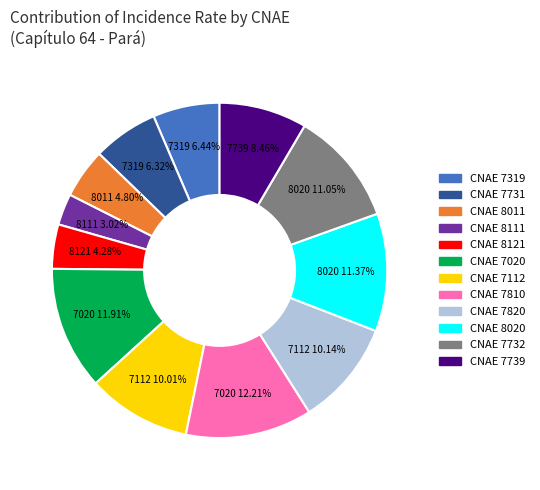

Is there a majority slice in this chart?

No